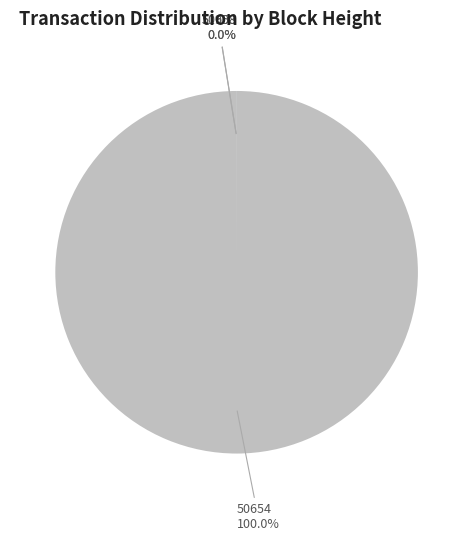

Is there any slice that represents more than half of the pie?

Yes